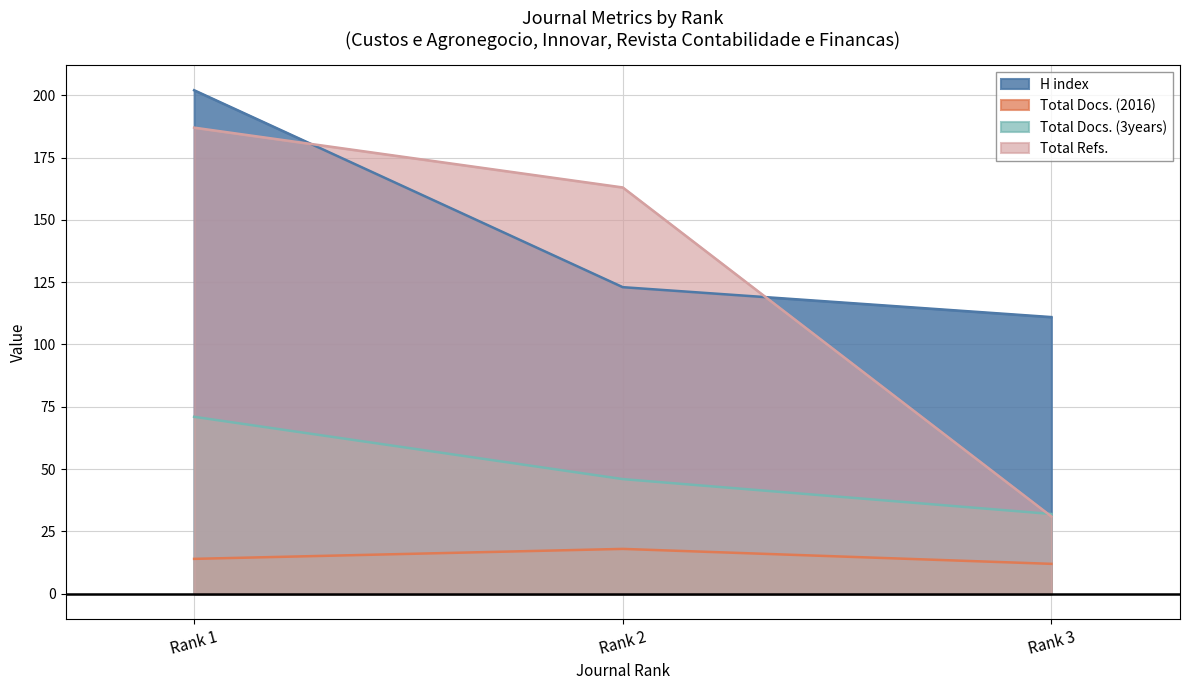

What is the approximate value of Total Docs. (2016) at Rank 1?

14